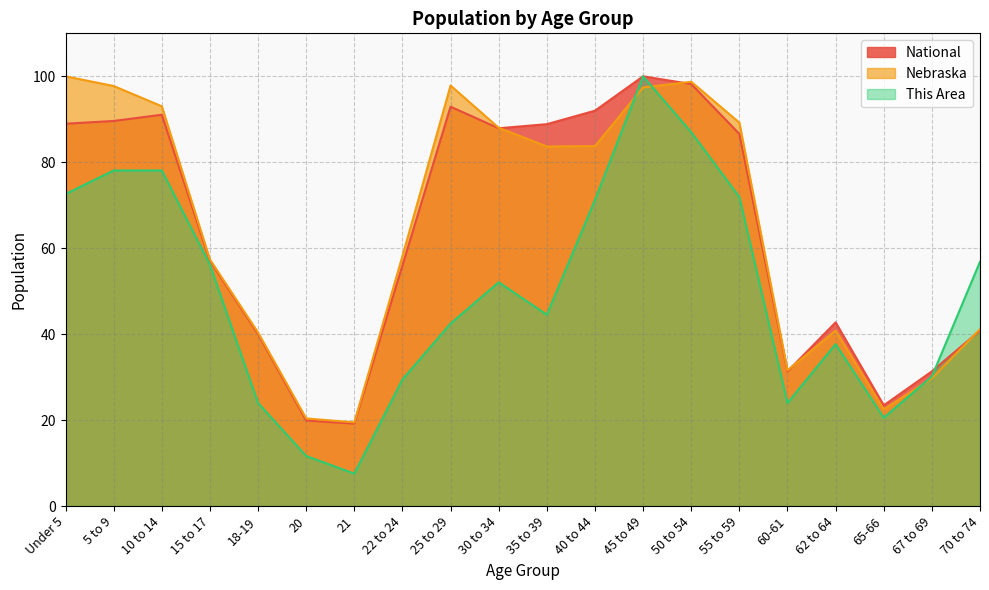

In National, how many points are lower than both neighbors (excluding endpoints)?

4